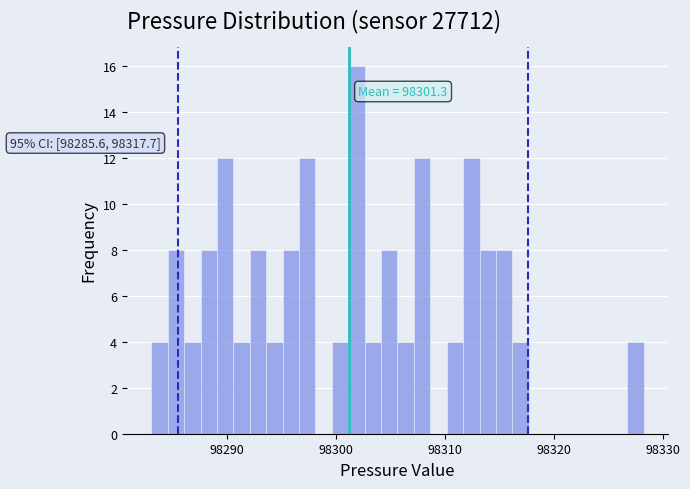

Read against the x-axis, roughly where is the centre of the tallest bar?

98302